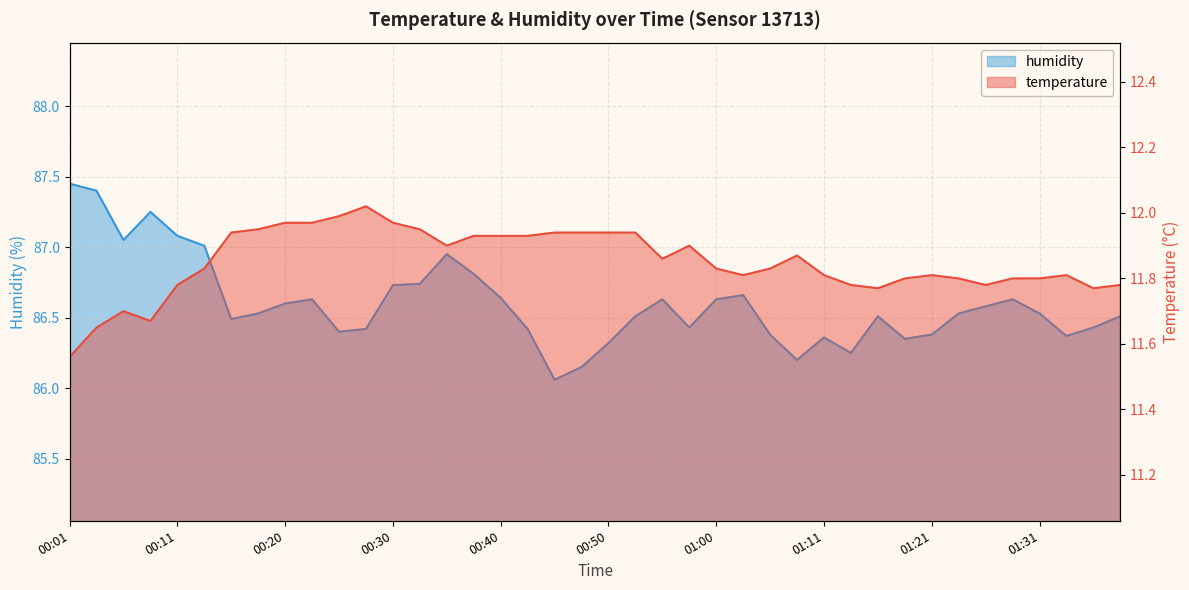

What is the total value across all series at 00:45?

98.0